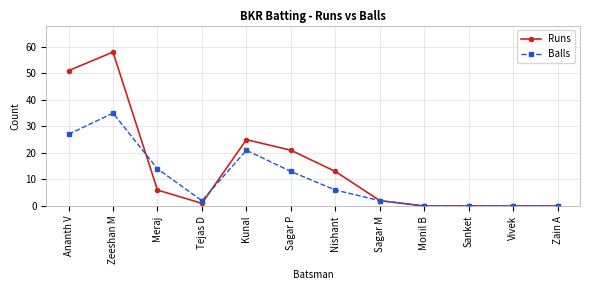

What is the label of the 8th point from the right?

Kunal